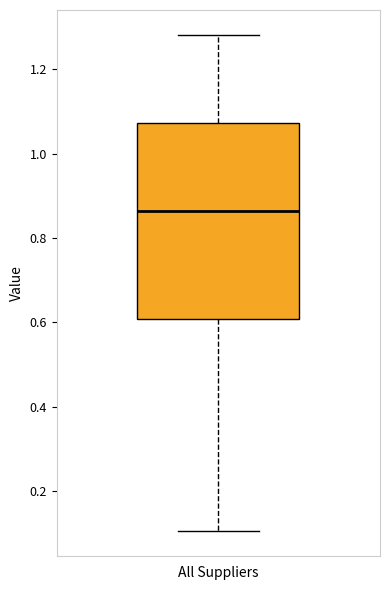

Where does the upper whisker of the box for All Suppliers end on the y-axis? The values are not printed on the chart, so give them approximately, as read against the axis.

1.28